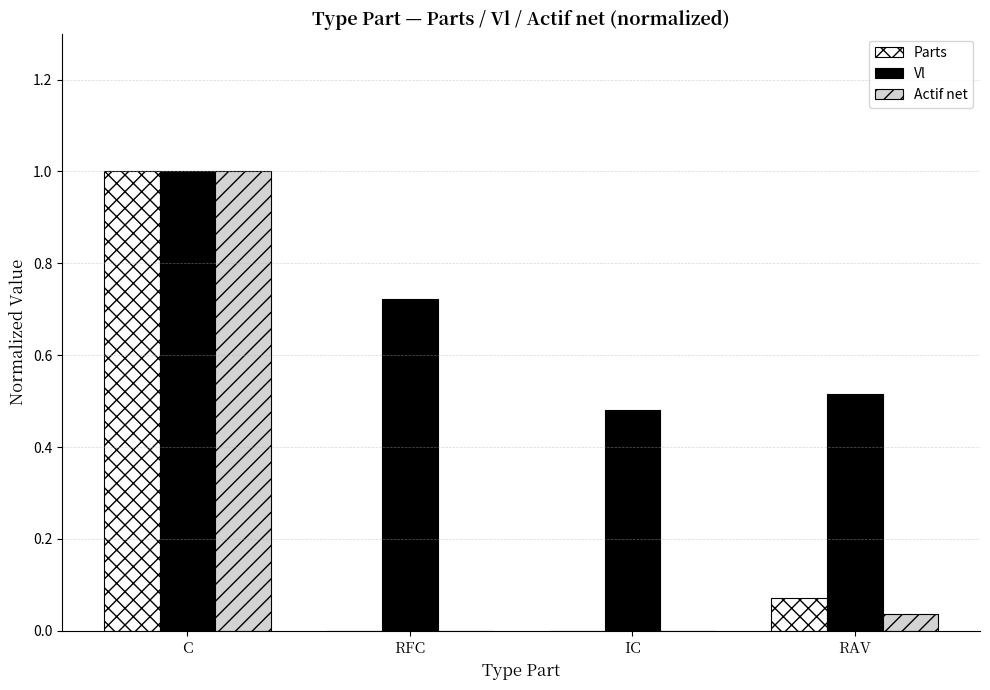

Count the number of data series in this chart.

3